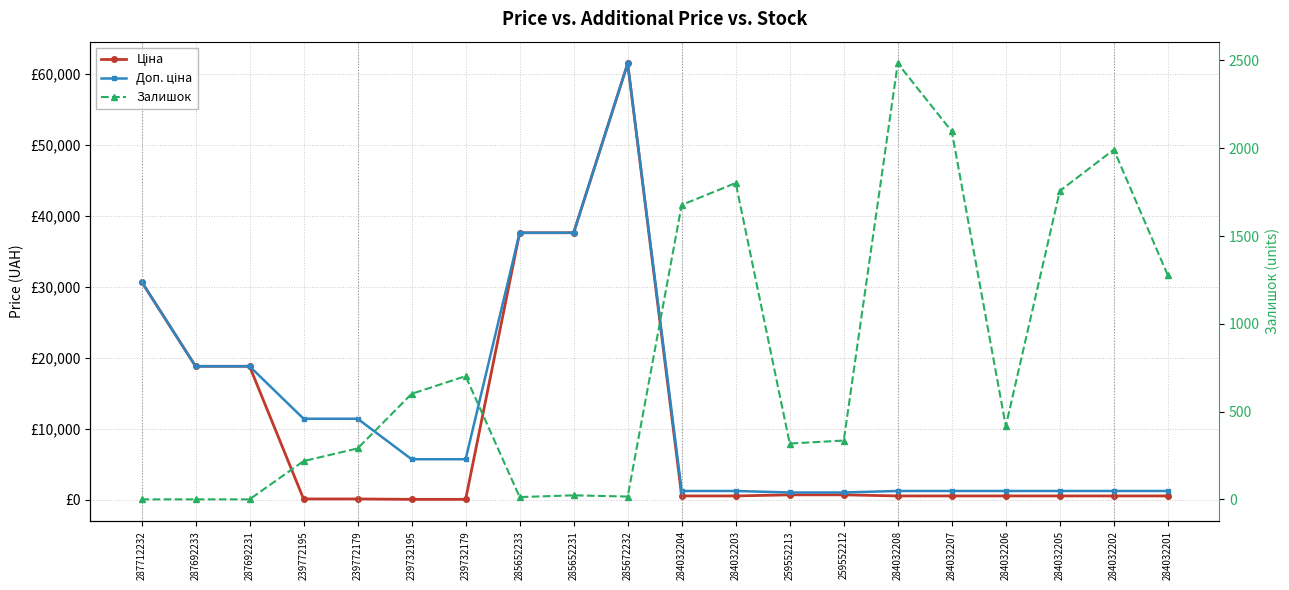

How many values in the Доп. ціна series exceed 5705?

8